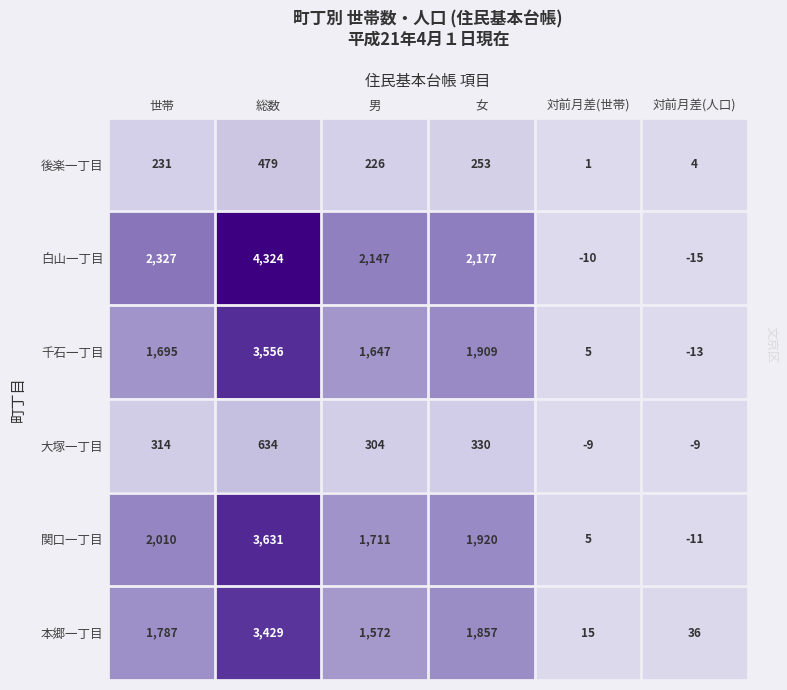

The value of 大塚一丁目 at 世帯 is 89. True or false?

False